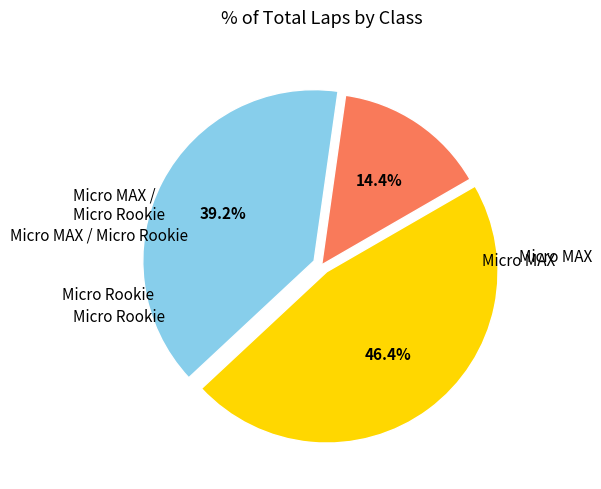

To the nearest percent, what is the average slice percentage?

33%